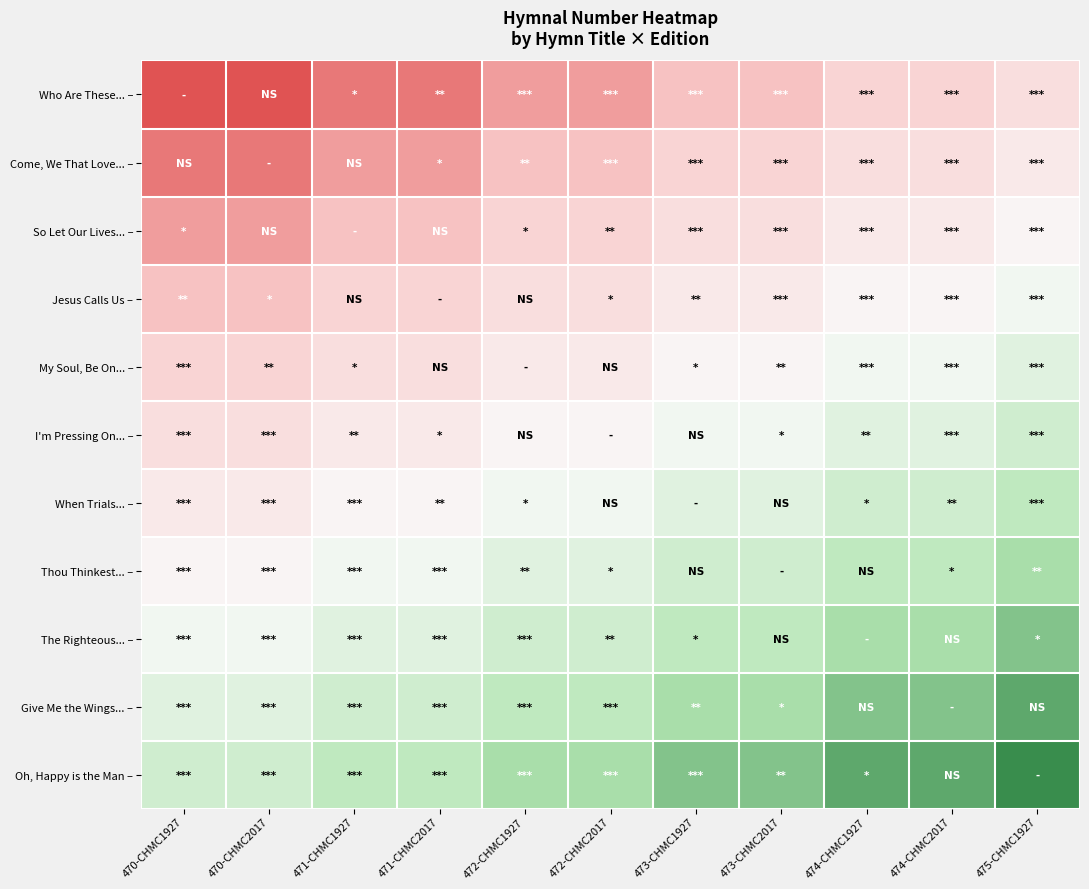

Reading left to right, extract all data points from this chart.

Who Are These... –: 470-CHMC1927=470	470-CHMC2017=470	471-CHMC1927=471	471-CHMC2017=471	472-CHMC1927=472	472-CHMC2017=472	473-CHMC1927=473	473-CHMC2017=473	474-CHMC1927=474	474-CHMC2017=474	475-CHMC1927=475
Come, We That Love... –: 470-CHMC1927=471	470-CHMC2017=471	471-CHMC1927=472	471-CHMC2017=472	472-CHMC1927=473	472-CHMC2017=473	473-CHMC1927=474	473-CHMC2017=474	474-CHMC1927=475	474-CHMC2017=475	475-CHMC1927=476
So Let Our Lives... –: 470-CHMC1927=472	470-CHMC2017=472	471-CHMC1927=473	471-CHMC2017=473	472-CHMC1927=474	472-CHMC2017=474	473-CHMC1927=475	473-CHMC2017=475	474-CHMC1927=476	474-CHMC2017=476	475-CHMC1927=477
Jesus Calls Us –: 470-CHMC1927=473	470-CHMC2017=473	471-CHMC1927=474	471-CHMC2017=474	472-CHMC1927=475	472-CHMC2017=475	473-CHMC1927=476	473-CHMC2017=476	474-CHMC1927=477	474-CHMC2017=477	475-CHMC1927=478
My Soul, Be On... –: 470-CHMC1927=474	470-CHMC2017=474	471-CHMC1927=475	471-CHMC2017=475	472-CHMC1927=476	472-CHMC2017=476	473-CHMC1927=477	473-CHMC2017=477	474-CHMC1927=478	474-CHMC2017=478	475-CHMC1927=479
I'm Pressing On... –: 470-CHMC1927=475	470-CHMC2017=475	471-CHMC1927=476	471-CHMC2017=476	472-CHMC1927=477	472-CHMC2017=477	473-CHMC1927=478	473-CHMC2017=478	474-CHMC1927=479	474-CHMC2017=479	475-CHMC1927=480
When Trials... –: 470-CHMC1927=476	470-CHMC2017=476	471-CHMC1927=477	471-CHMC2017=477	472-CHMC1927=478	472-CHMC2017=478	473-CHMC1927=479	473-CHMC2017=479	474-CHMC1927=480	474-CHMC2017=480	475-CHMC1927=481
Thou Thinkest... –: 470-CHMC1927=477	470-CHMC2017=477	471-CHMC1927=478	471-CHMC2017=478	472-CHMC1927=479	472-CHMC2017=479	473-CHMC1927=480	473-CHMC2017=480	474-CHMC1927=481	474-CHMC2017=481	475-CHMC1927=482
The Righteous... –: 470-CHMC1927=478	470-CHMC2017=478	471-CHMC1927=479	471-CHMC2017=479	472-CHMC1927=480	472-CHMC2017=480	473-CHMC1927=481	473-CHMC2017=481	474-CHMC1927=482	474-CHMC2017=482	475-CHMC1927=483
Give Me the Wings... –: 470-CHMC1927=479	470-CHMC2017=479	471-CHMC1927=480	471-CHMC2017=480	472-CHMC1927=481	472-CHMC2017=481	473-CHMC1927=482	473-CHMC2017=482	474-CHMC1927=483	474-CHMC2017=483	475-CHMC1927=484
Oh, Happy is the Man –: 470-CHMC1927=480	470-CHMC2017=480	471-CHMC1927=481	471-CHMC2017=481	472-CHMC1927=482	472-CHMC2017=482	473-CHMC1927=483	473-CHMC2017=483	474-CHMC1927=484	474-CHMC2017=484	475-CHMC1927=485